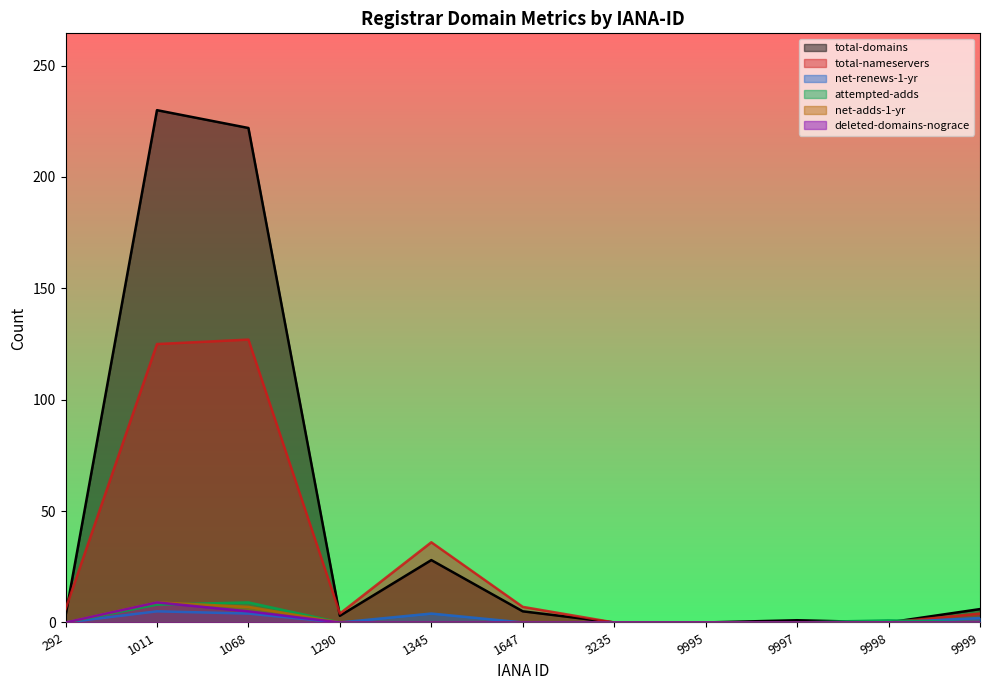

Which series has the widest spread of values?

total-domains